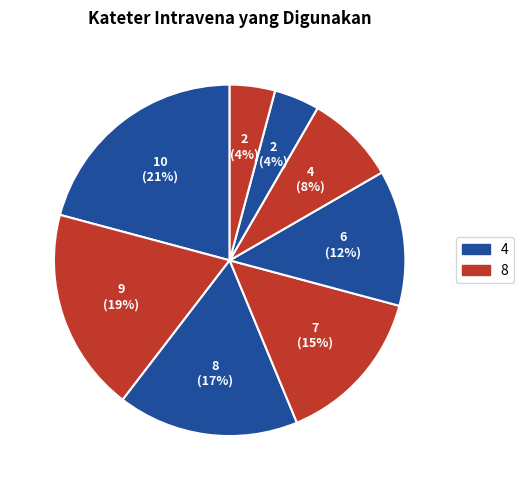

Count the number of slices in the pie.

8